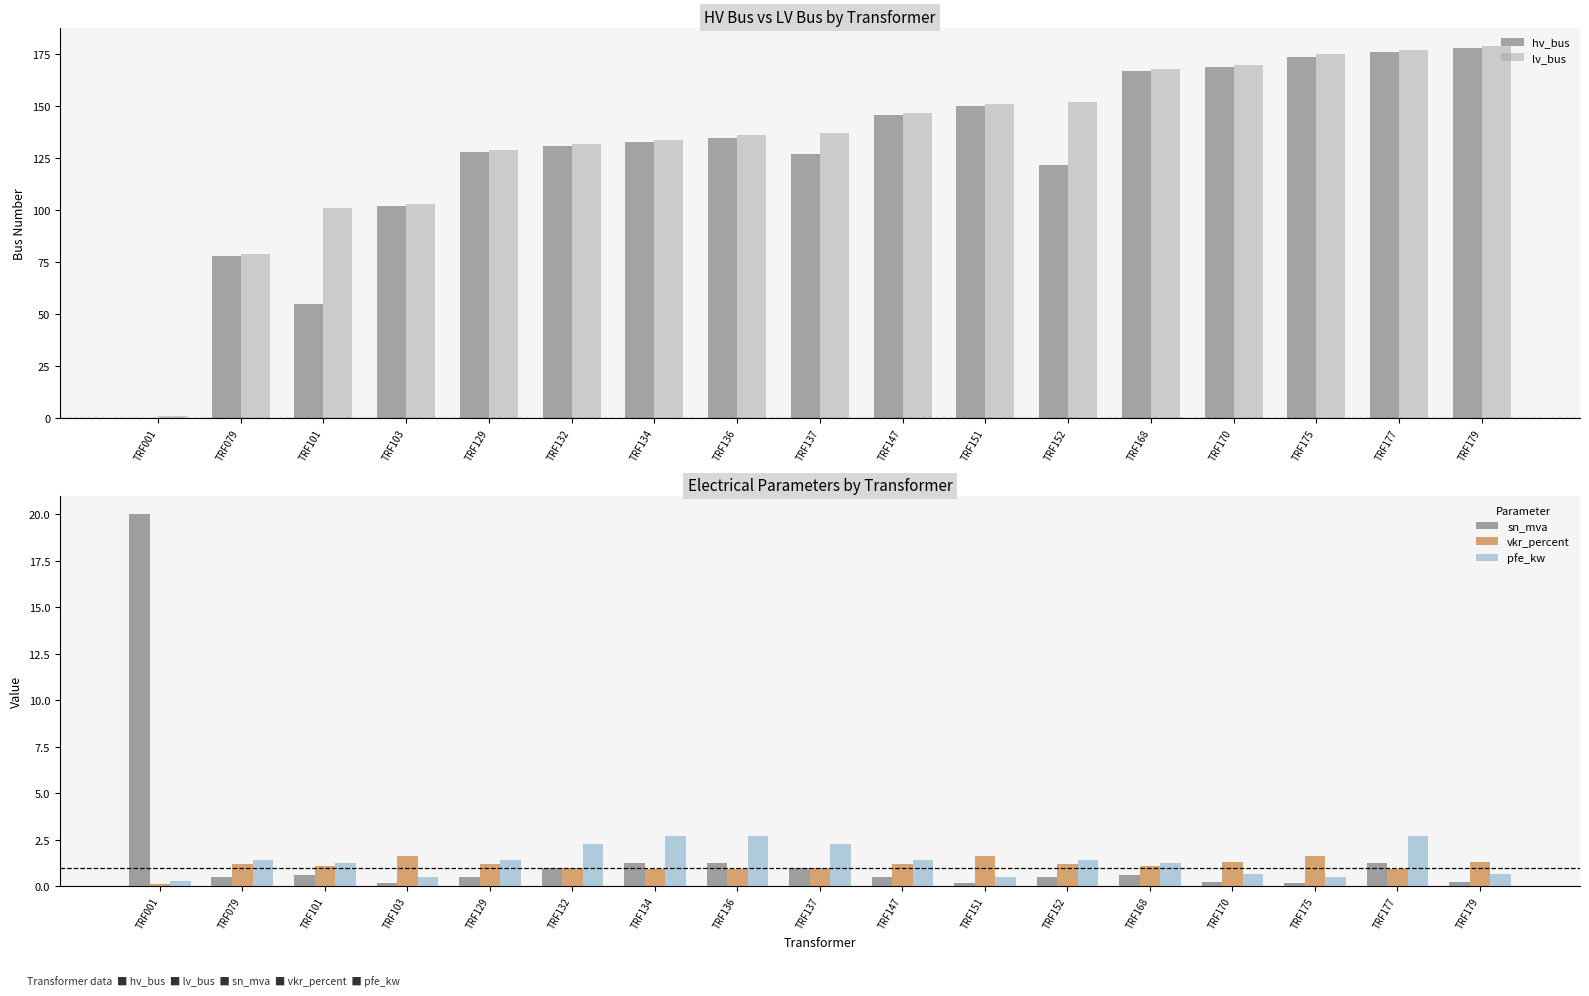

Rank the series at TRF177 from lowest to highest value.

vkr_percent, sn_mva, pfe_kw, hv_bus, lv_bus